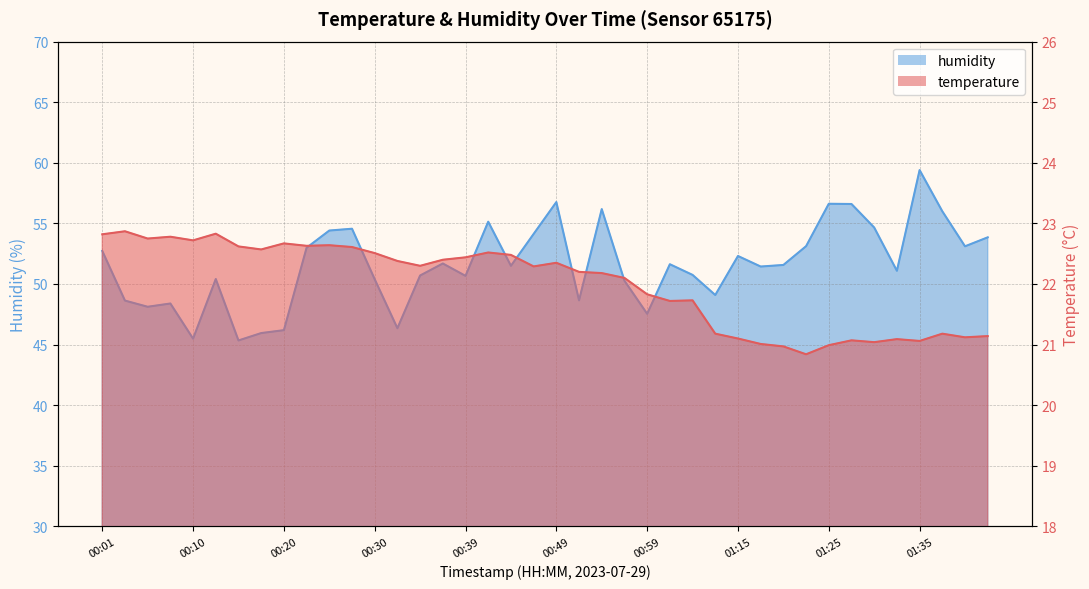

True or false: humidity and temperature cross at least once.

False